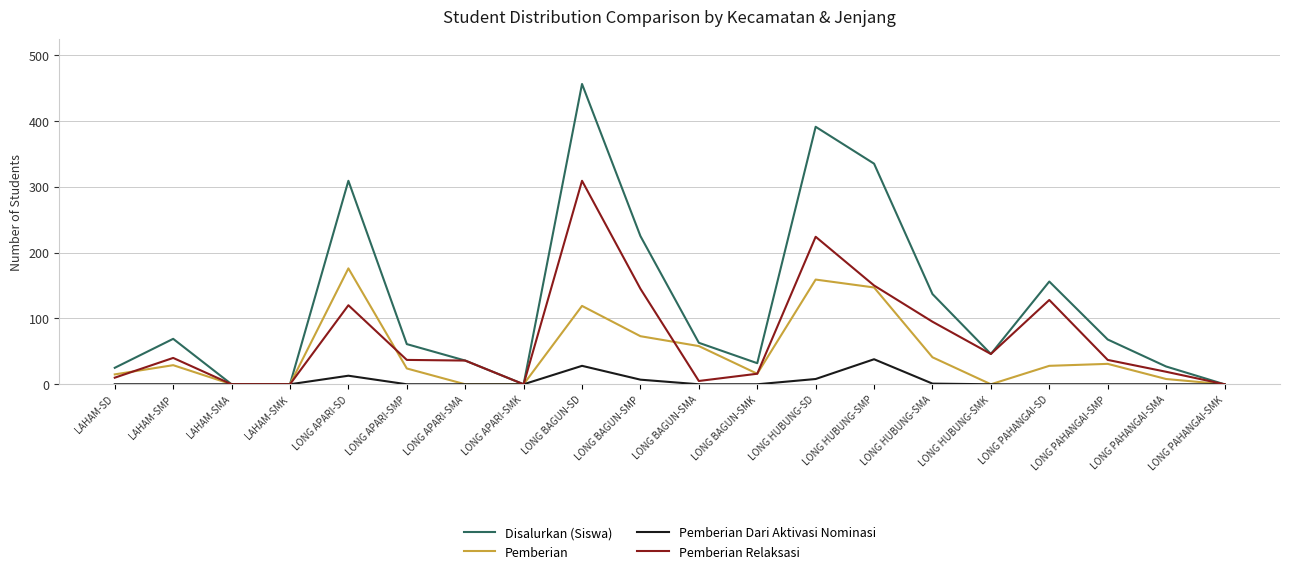

How many lines are shown in the chart?

4